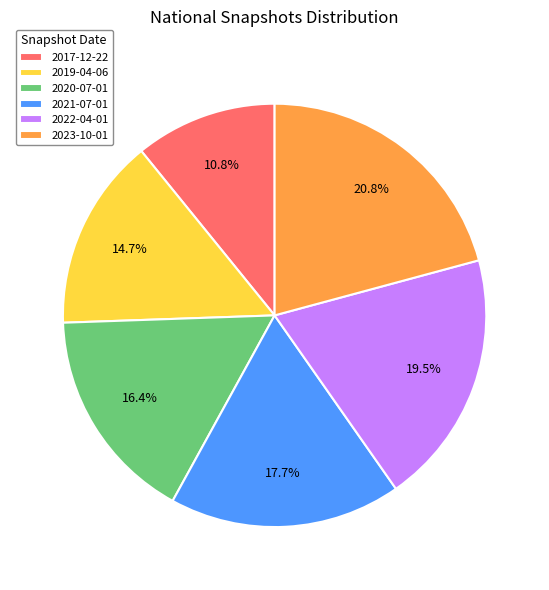

How many segments does this pie chart have?

6